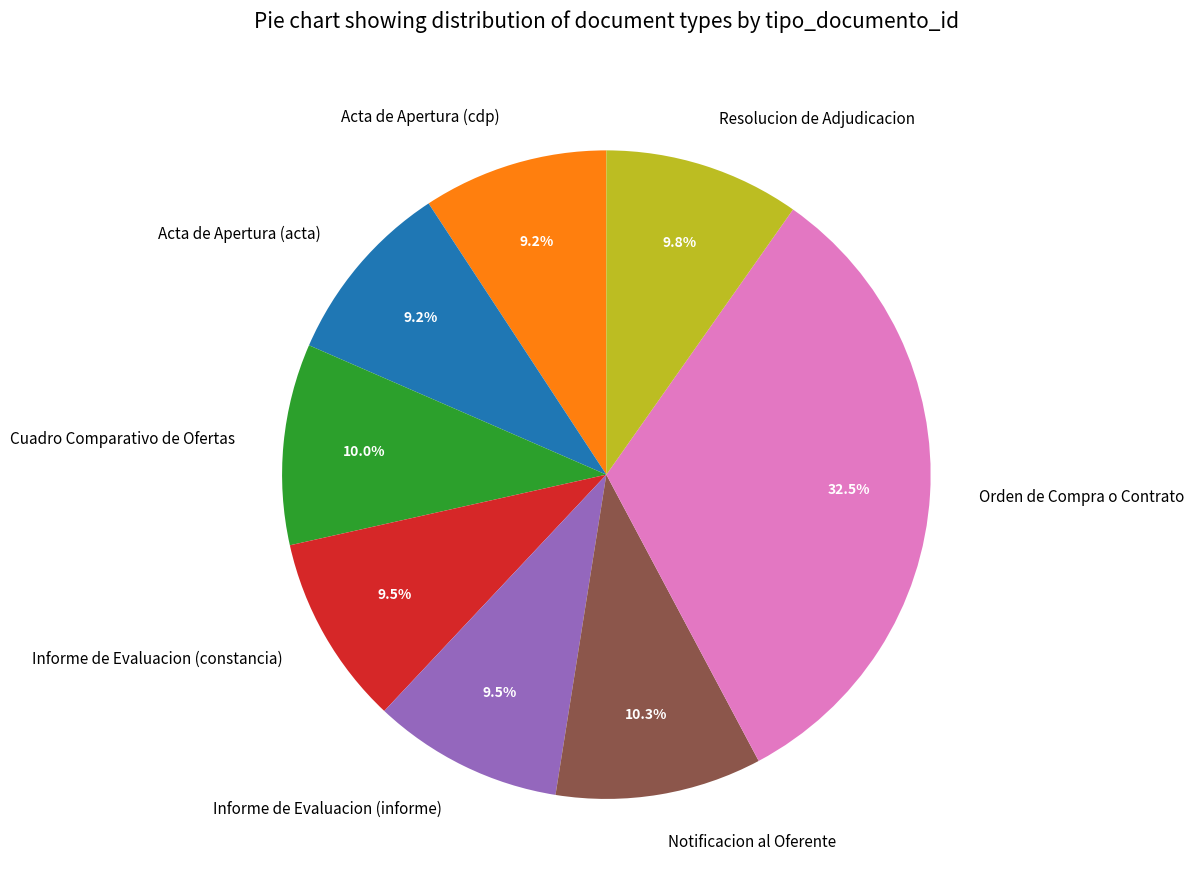

To the nearest percent, what is the difference between the Orden de Compra o Contrato and Cuadro Comparativo de Ofertas slice percentages?

22%